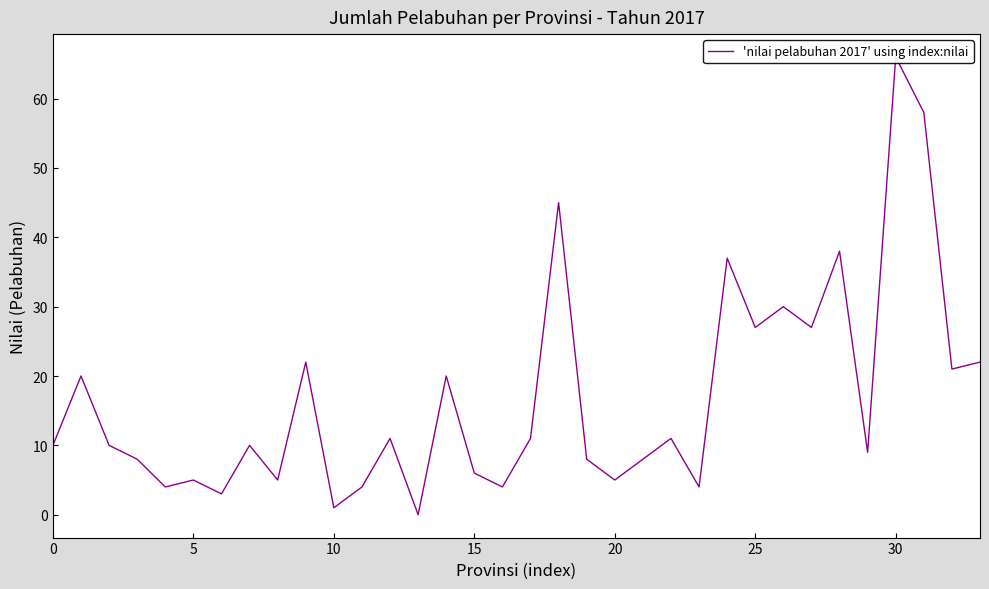

What is the label of the 2nd point from the right?

32